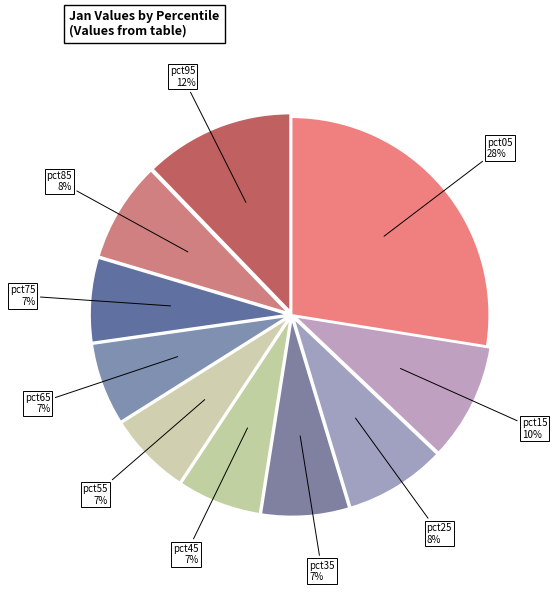

Does pct55 account for over 50% of the chart?

No